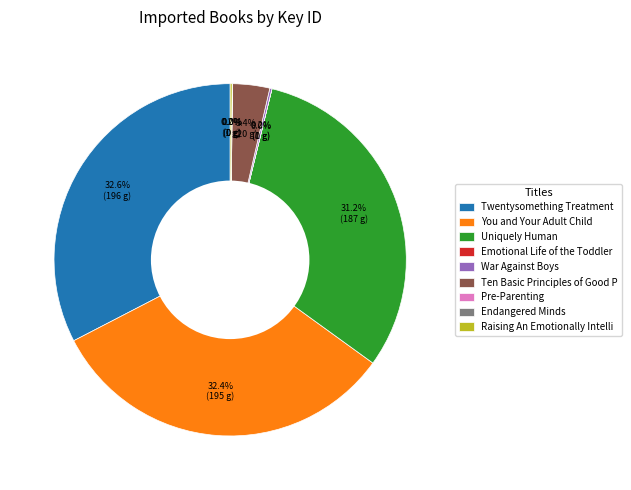

Is there any slice that represents more than half of the pie?

No